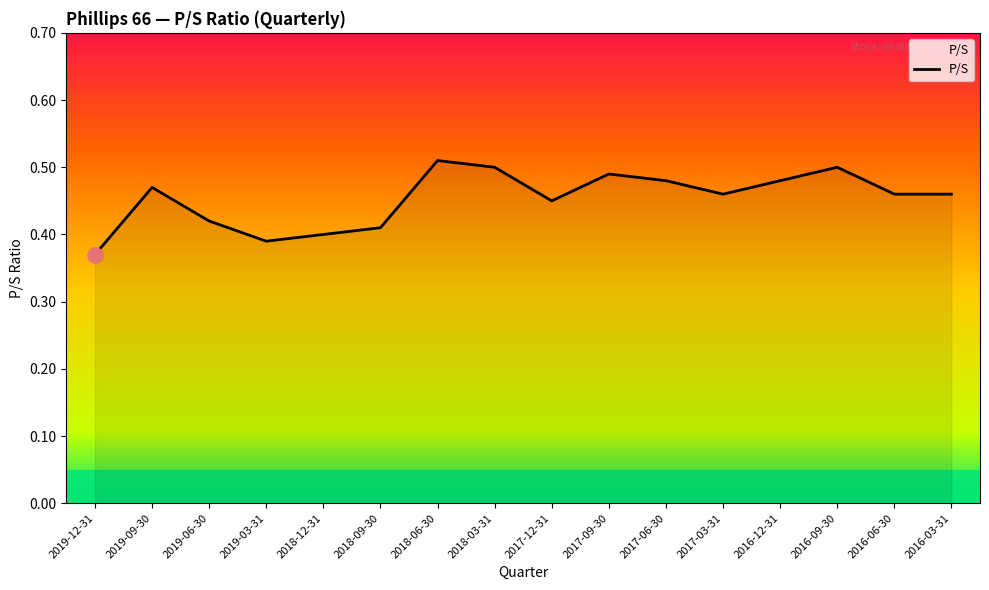

Between 2018-06-30 and 2018-09-30, which is larger?

2018-06-30